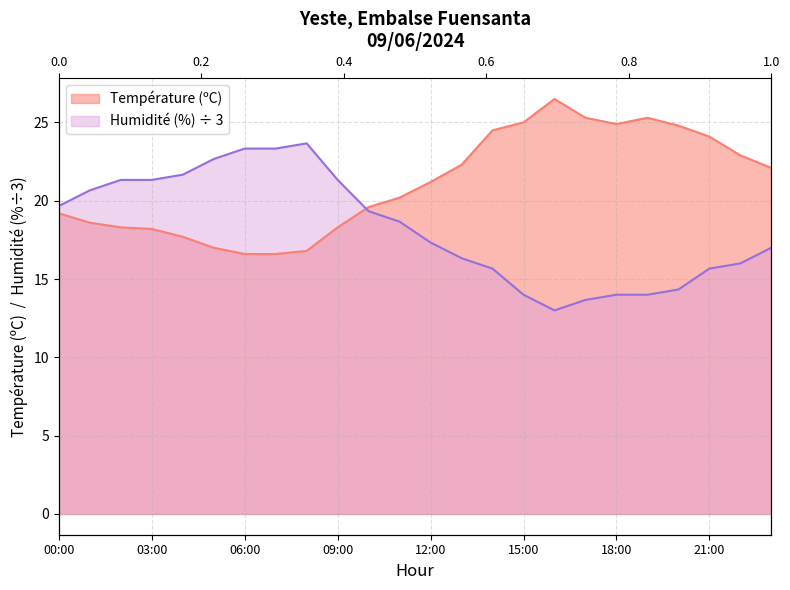

List the labels in order of Température (ºC) value, largest first.

16:00, 17:00, 19:00, 15:00, 18:00, 20:00, 14:00, 21:00, 22:00, 13:00, 23:00, 12:00, 11:00, 10:00, 00:00, 01:00, 02:00, 09:00, 03:00, 04:00, 05:00, 08:00, 06:00, 07:00